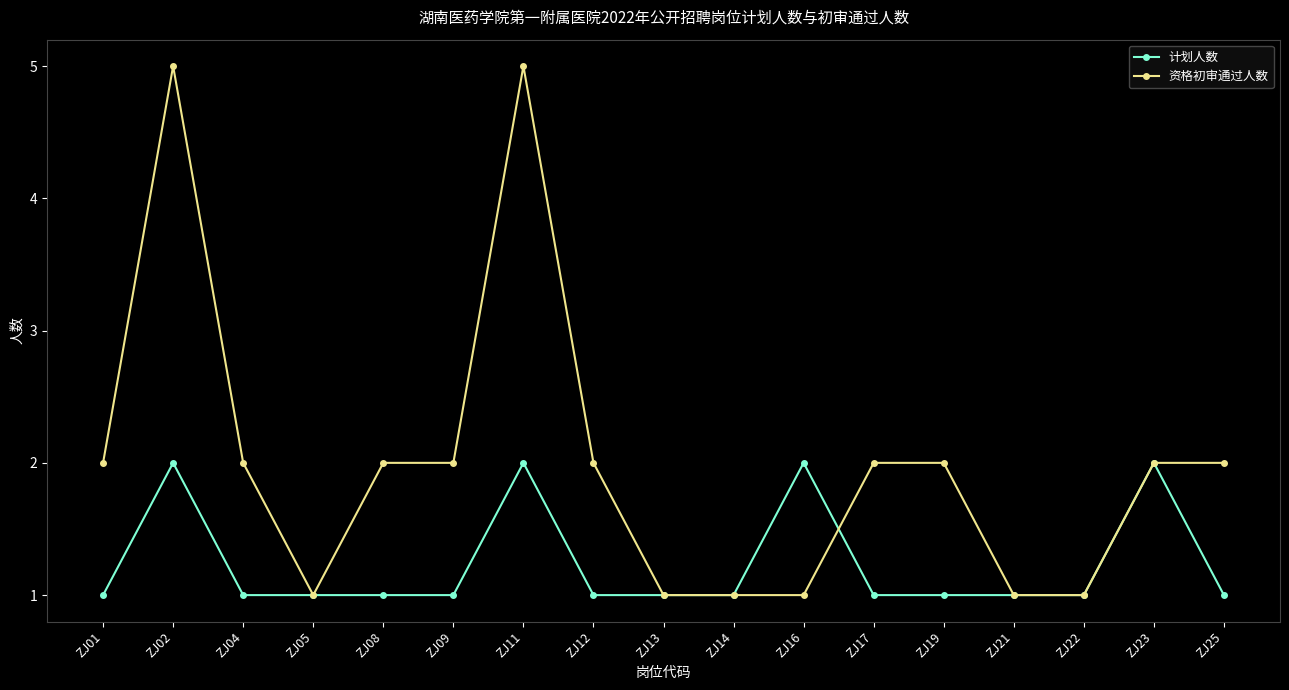

What is the difference between the maximum and minimum values in the 资格初审通过人数 series?

4